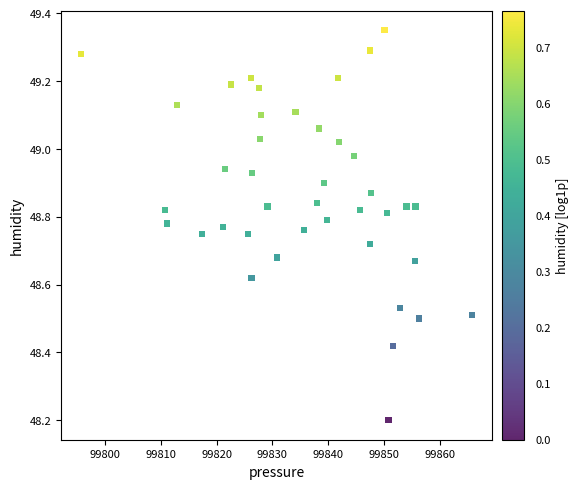

What is the range of X values (max minus min)?

70.1